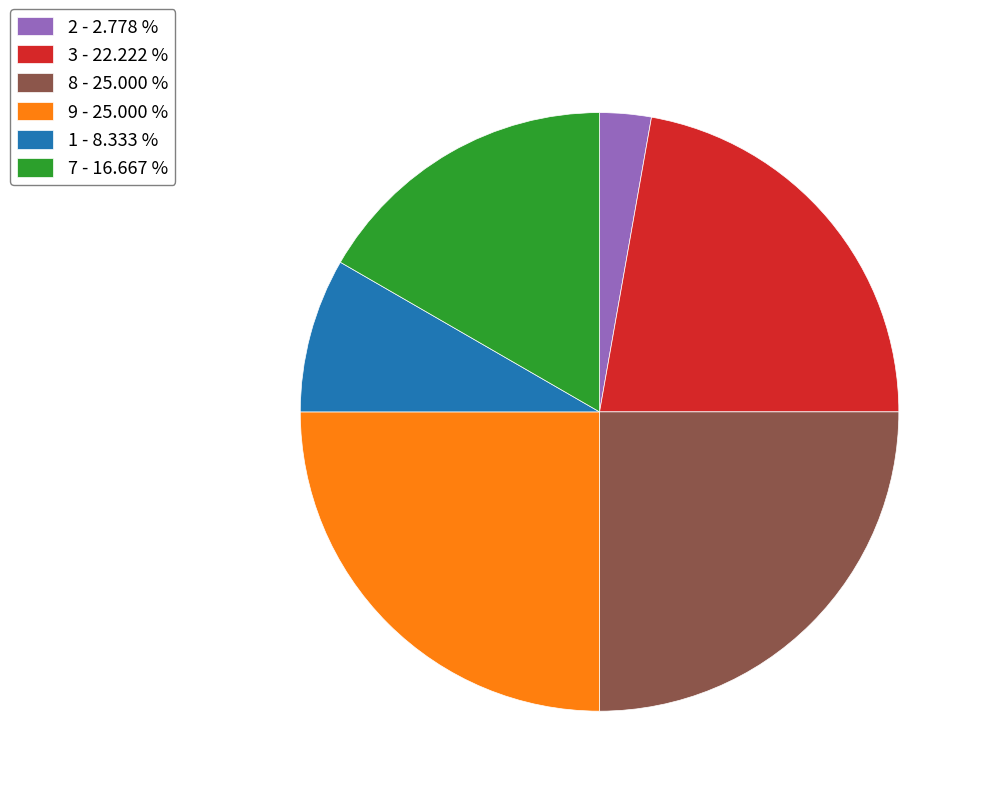

Which slice is the smallest?

2 - 2.778 %